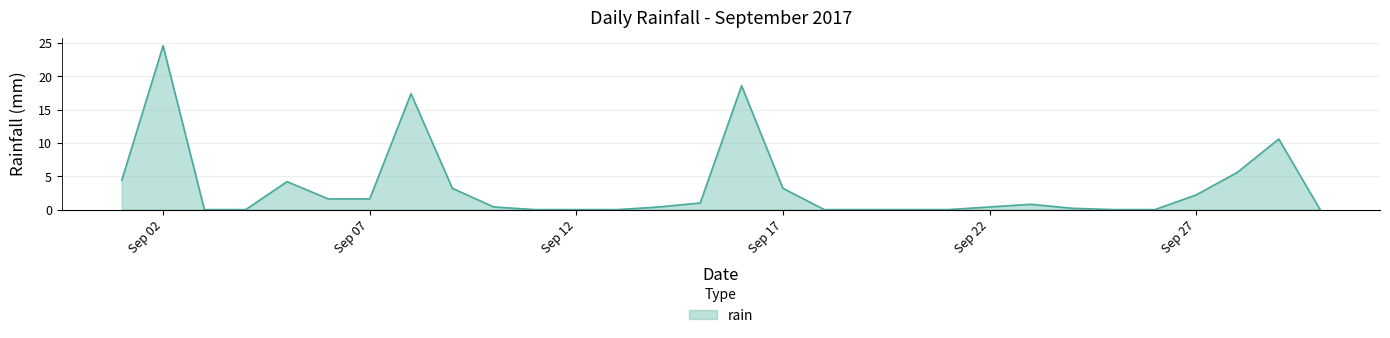

What is the maximum value shown in the chart?

24.6